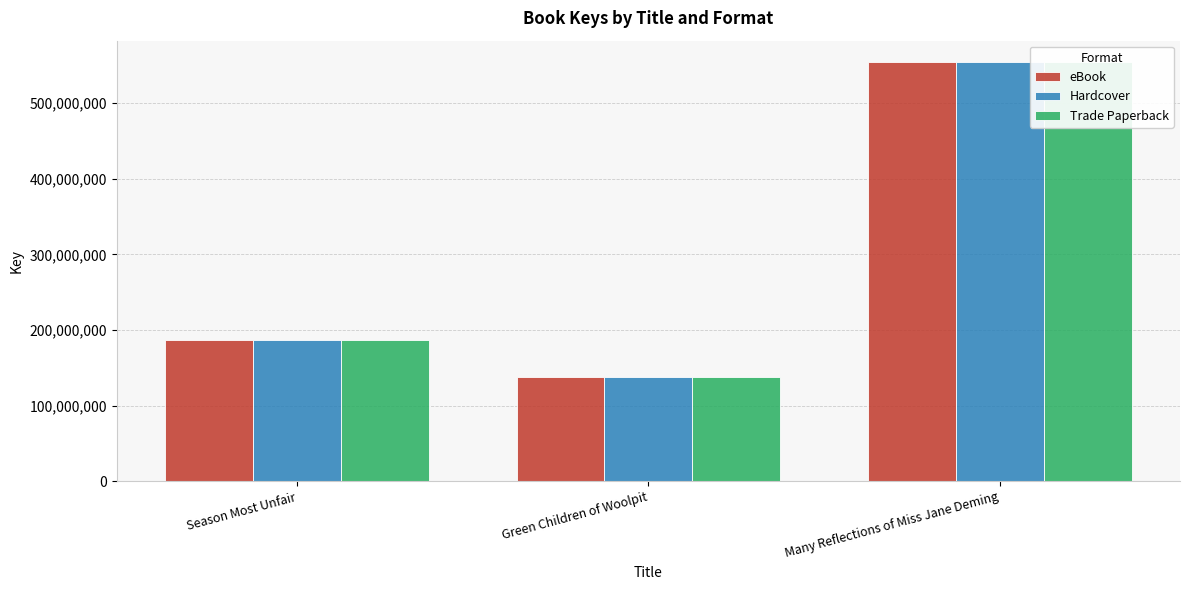

What is the sum of all eBook values?

880159914